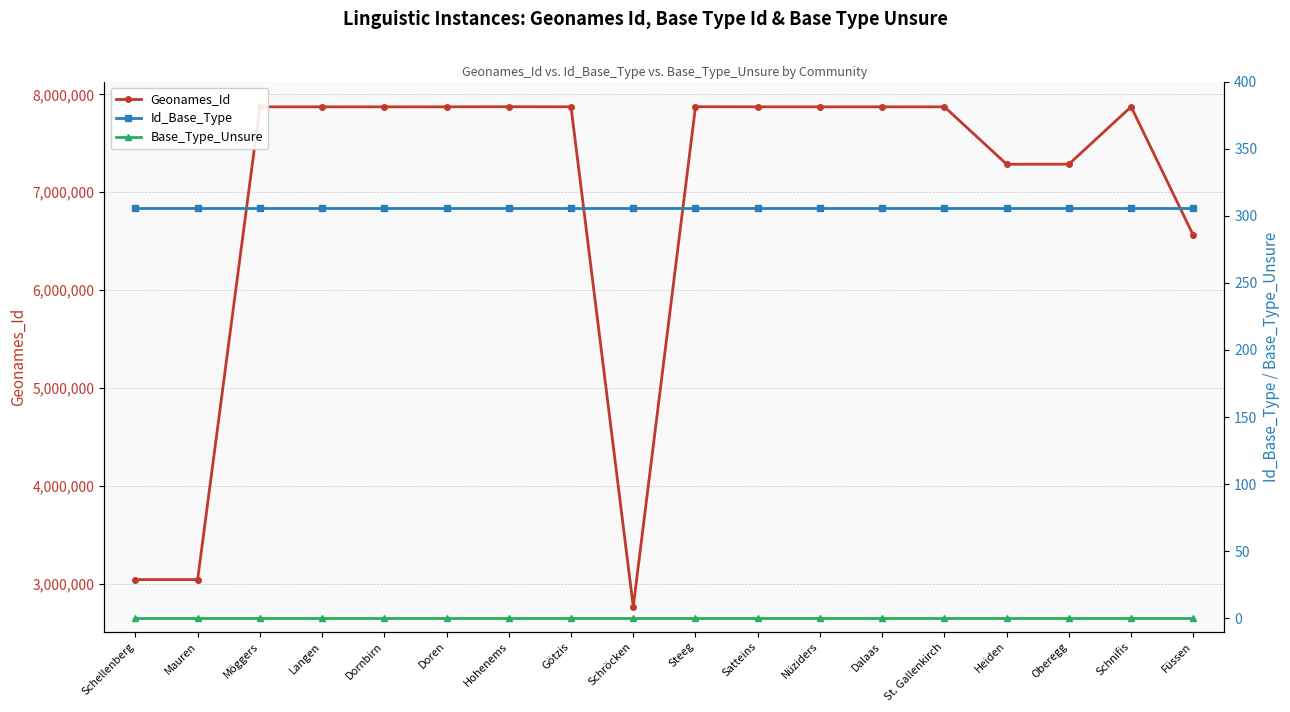

What is the value of the Id_Base_Type point at the 1st from the left?

306